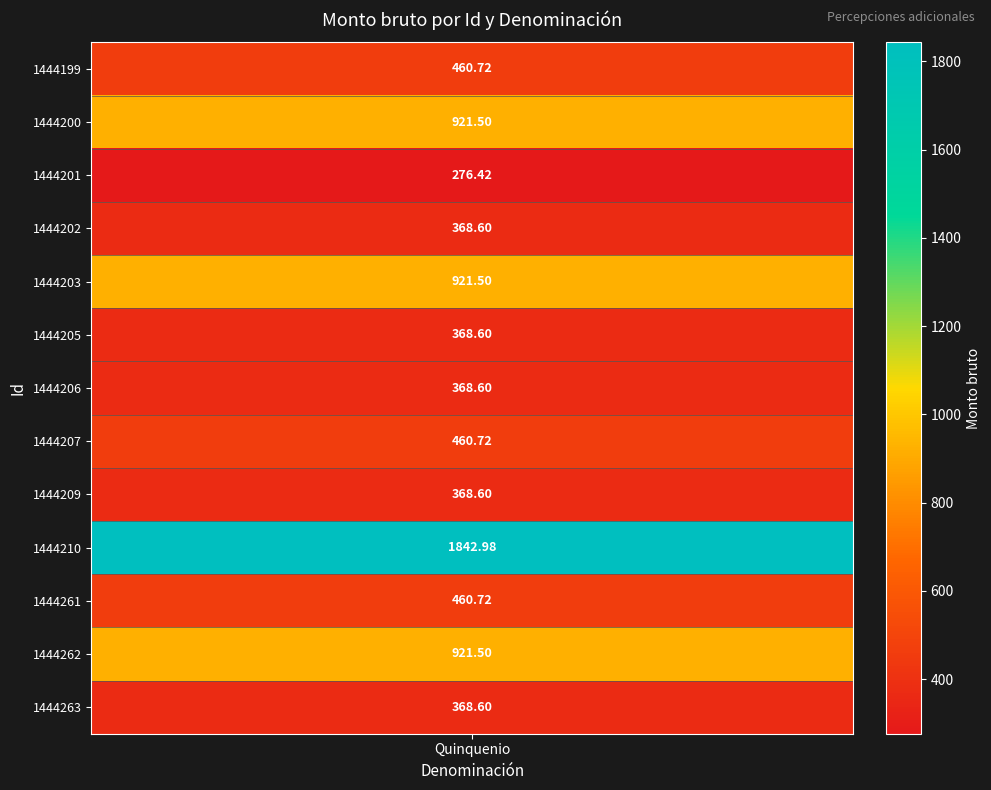

The chart shows a value of 368.6 at 1444263. True or false?

True